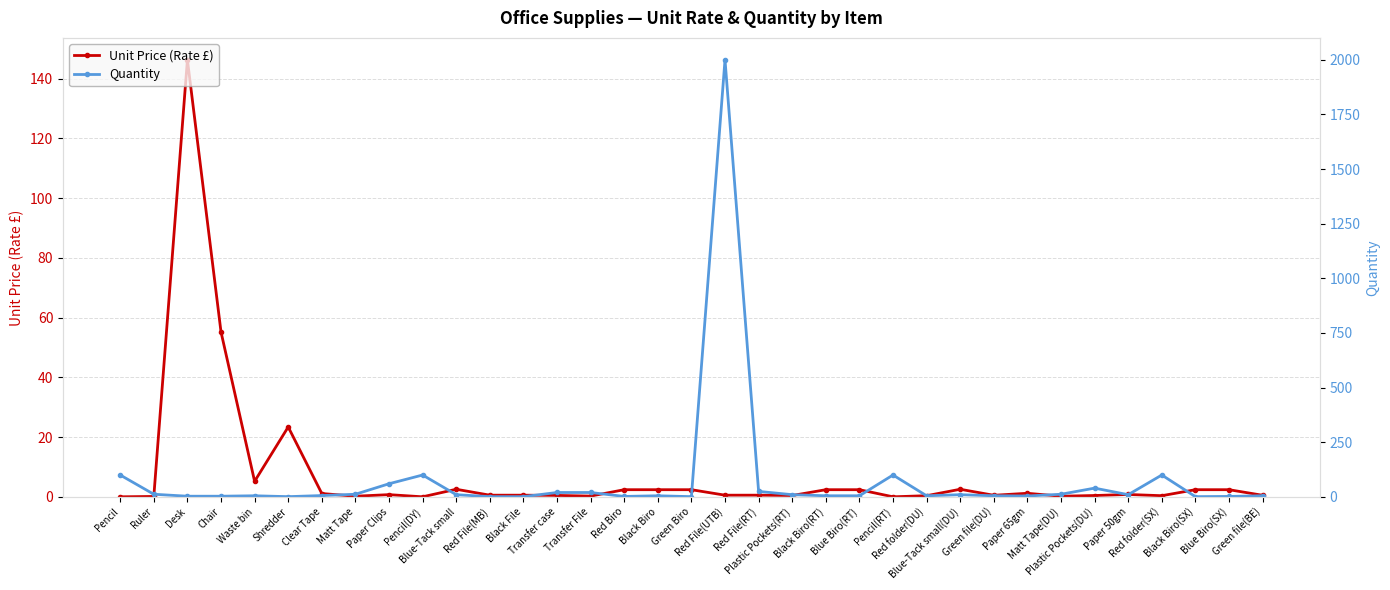

The value of Unit Price (Rate £) at Clear Tape is 1.1. True or false?

True